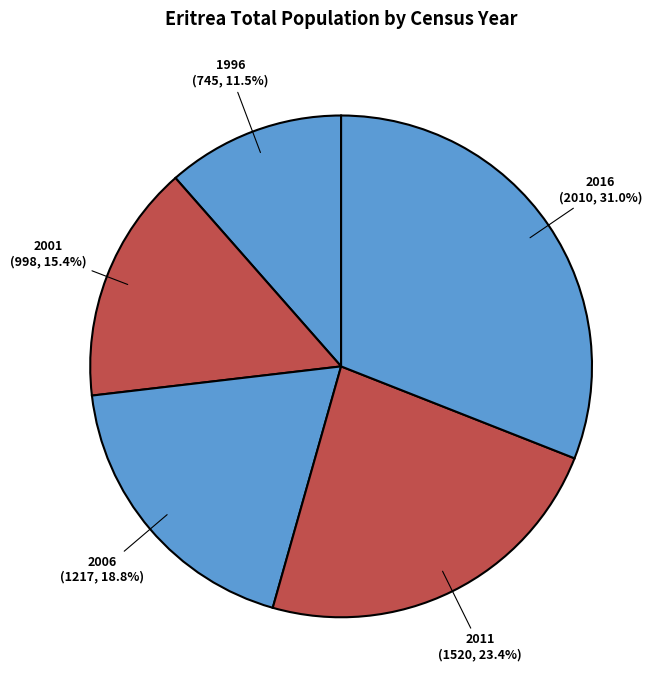

How much of the chart is everything except 2001?

84.6%